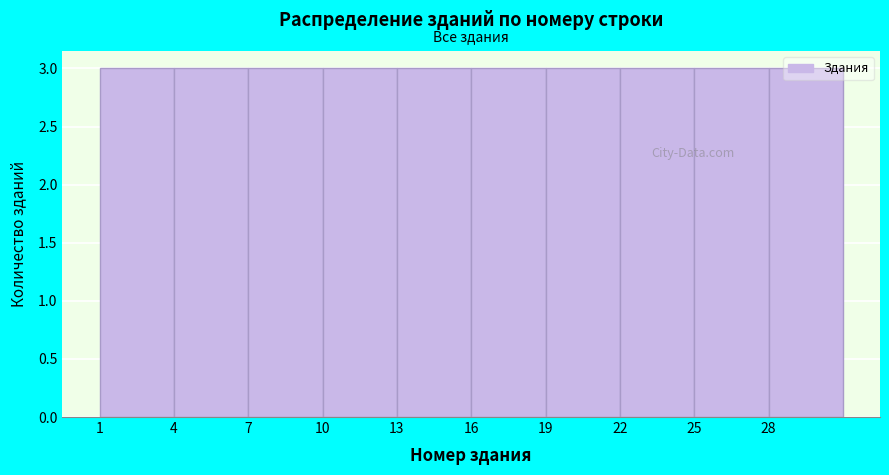

Reading left to right, list every bar in this chart as the range it spans on the x-axis followed by its height. The values are not printed on the chart, so give them approximately, as read against the axis.

1 to 4: 3
4 to 7: 3
7 to 10: 3
10 to 13: 3
13 to 16: 3
16 to 19: 3
19 to 22: 3
22 to 25: 3
25 to 28: 3
28 to 31: 3